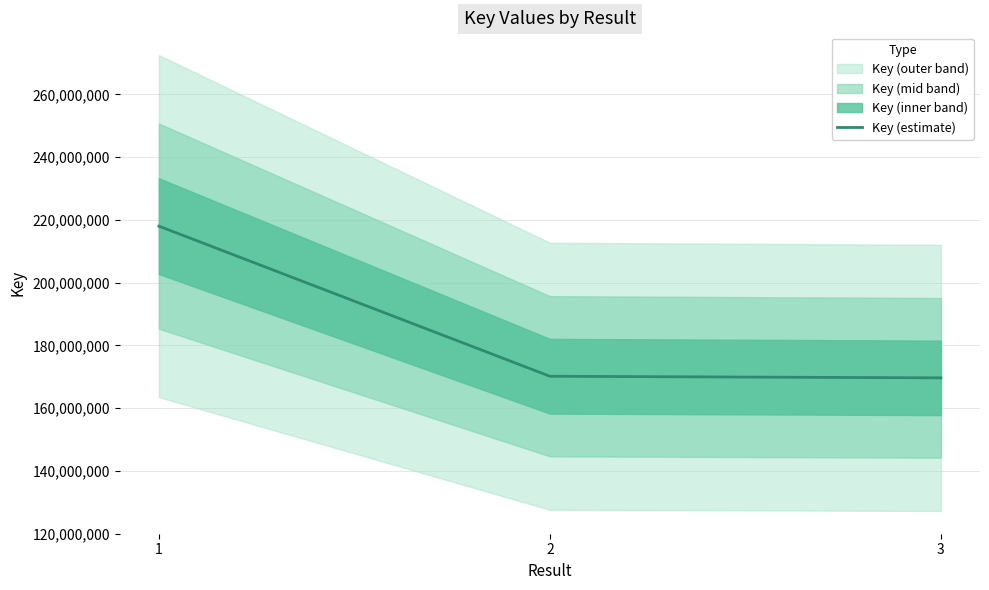

What is the change in value from 1 to 2?

-47846556